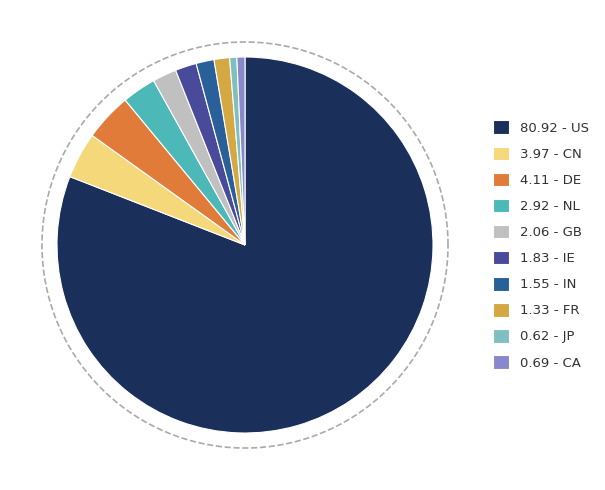

Is it true that GB is 1% of the pie?

False